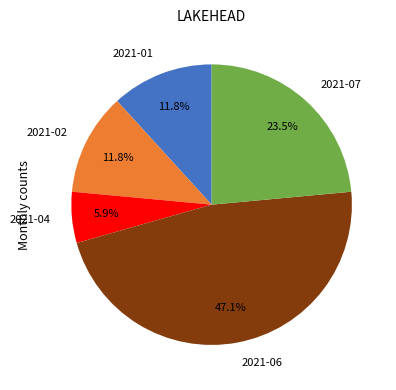

What is the largest slice in the pie chart?

2021-06